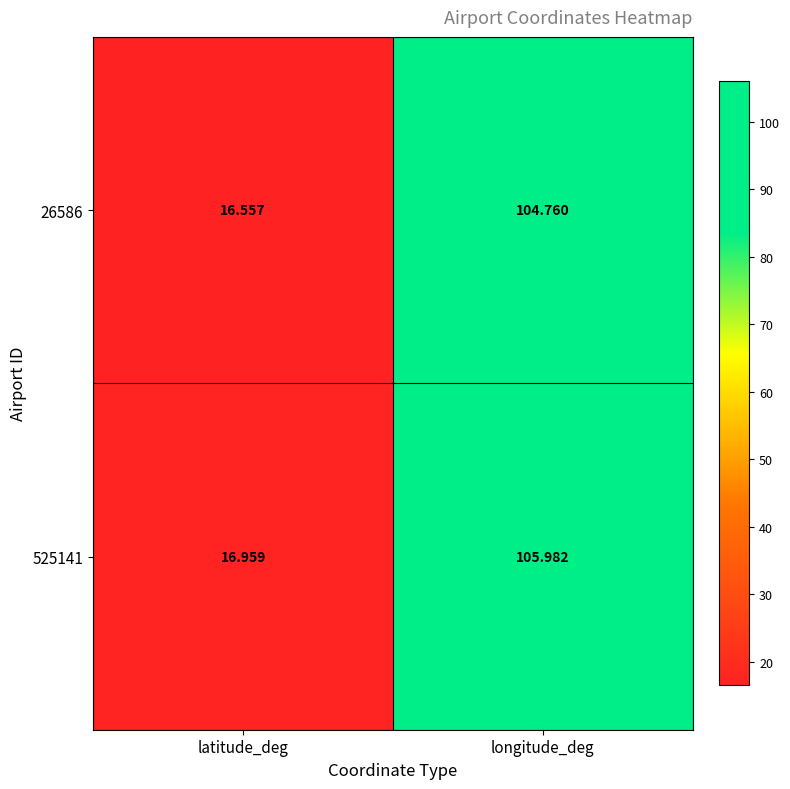

Which category has the lowest value in the 26586 series?

latitude_deg